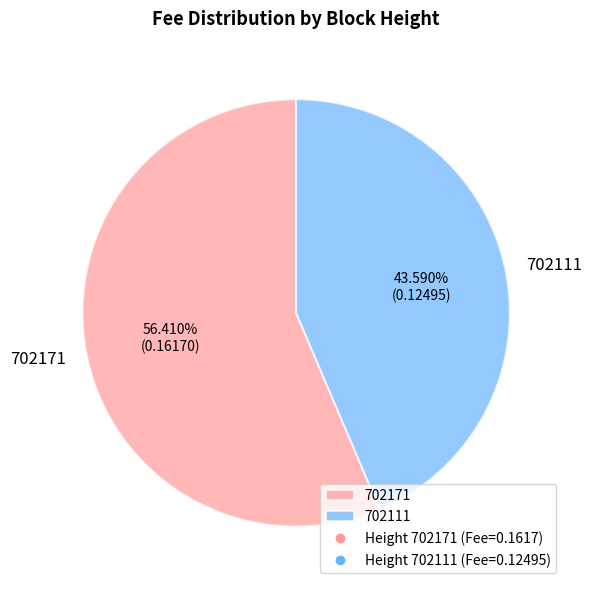

What percentage is the 702111 slice, to the nearest percent?

44%